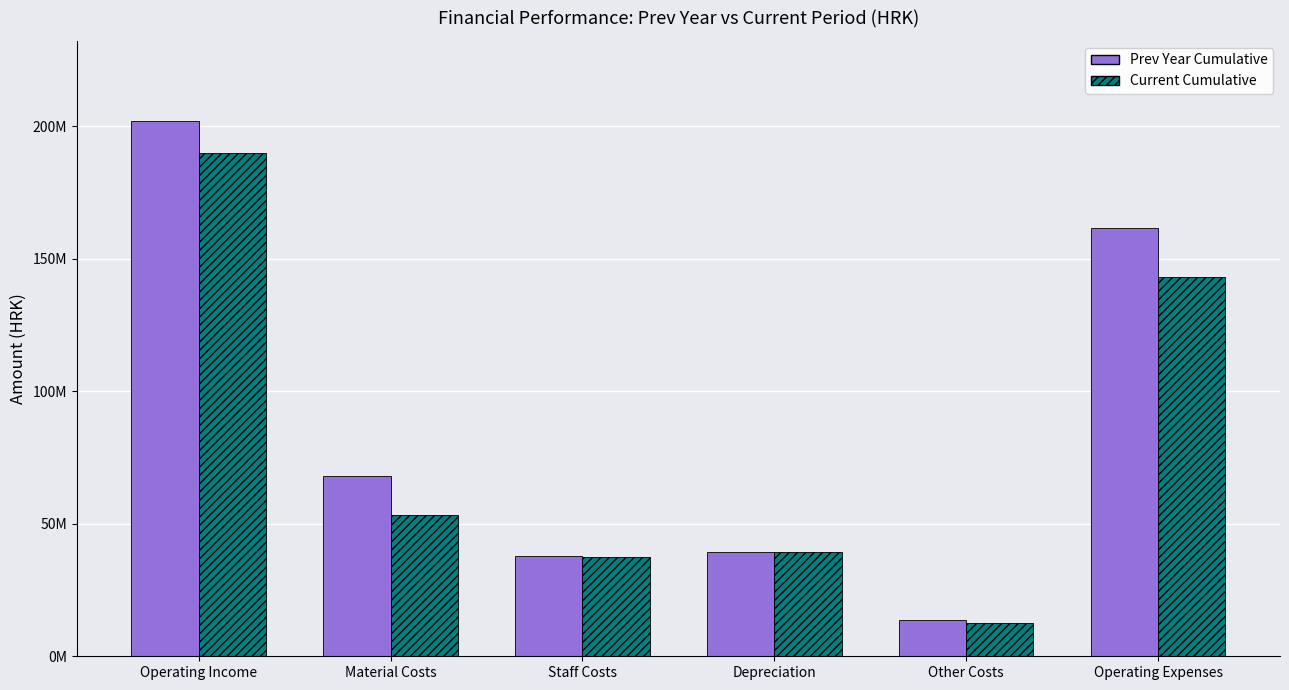

Which series changed the most between Operating Income and Staff Costs?

Prev Year Cumulative